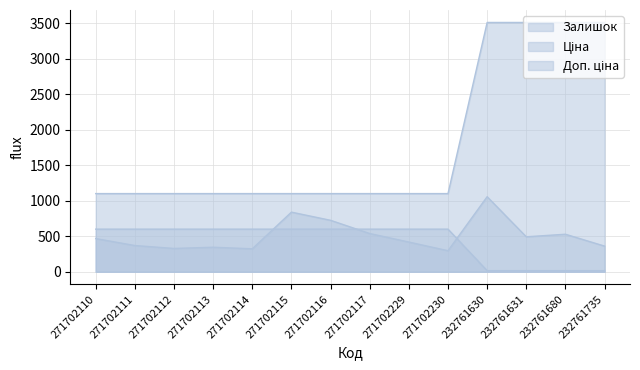

Reading right to left, transcribe all the data shown in this chart.

Залишок: 361.0	528.0	492.0	1056.0	296.0	418.0	538.0	724.0	839.0	323.0	345.0	328.0	369.0	467.0
Ціна: 15.6	15.6	15.6	15.6	599.9	599.9	599.9	599.9	599.9	599.9	599.9	599.9	599.9	599.9
Доп. ціна: 3508.0	3508.0	3508.0	3508.0	1100.0	1100.0	1100.0	1100.0	1100.0	1100.0	1100.0	1100.0	1100.0	1100.0